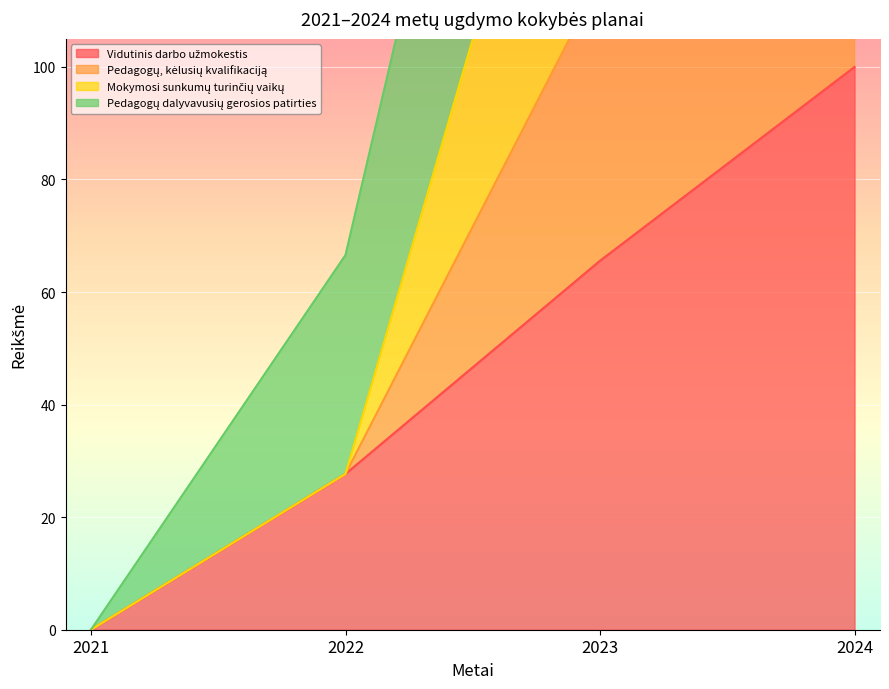

What is the maximum value shown in the chart?

400.0